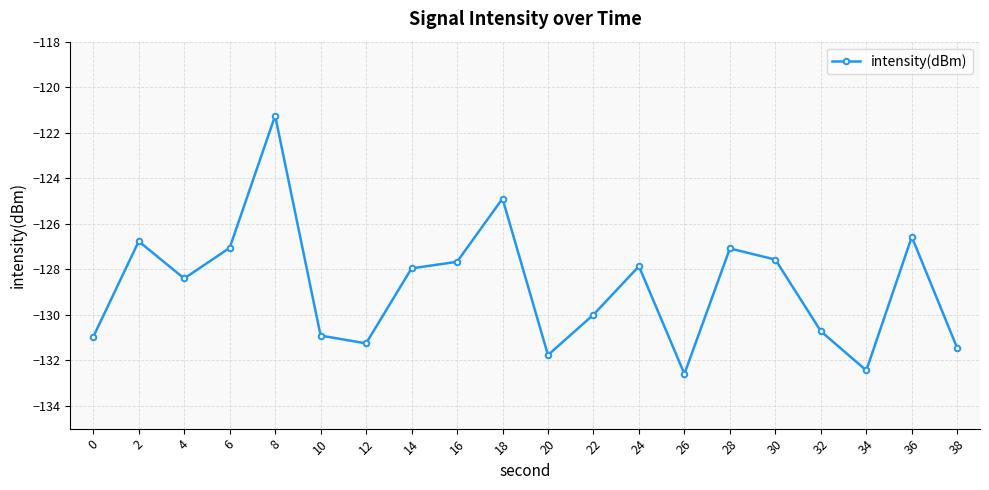

At which category does the chart reach its minimum across all series?

26